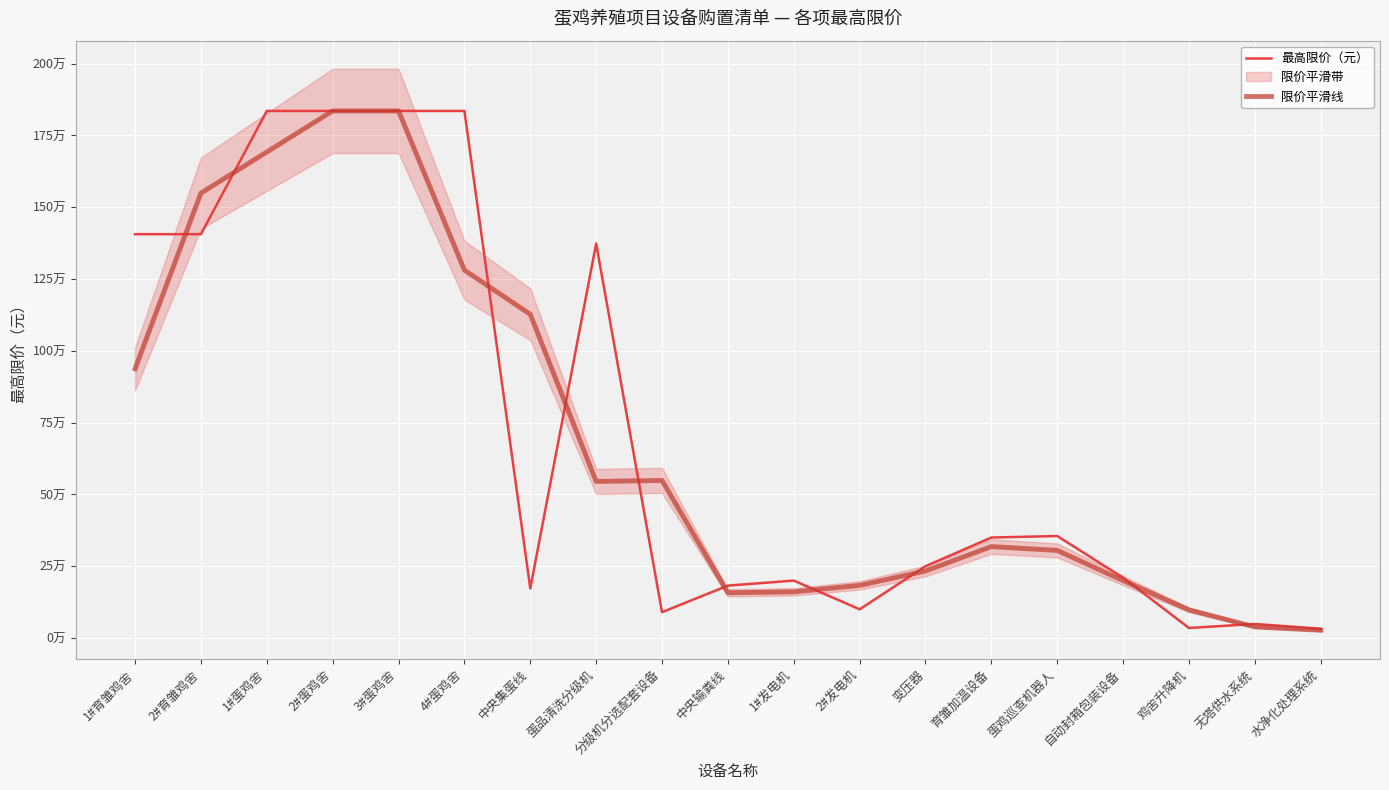

Which category has the highest value across all series?

1#蛋鸡舍